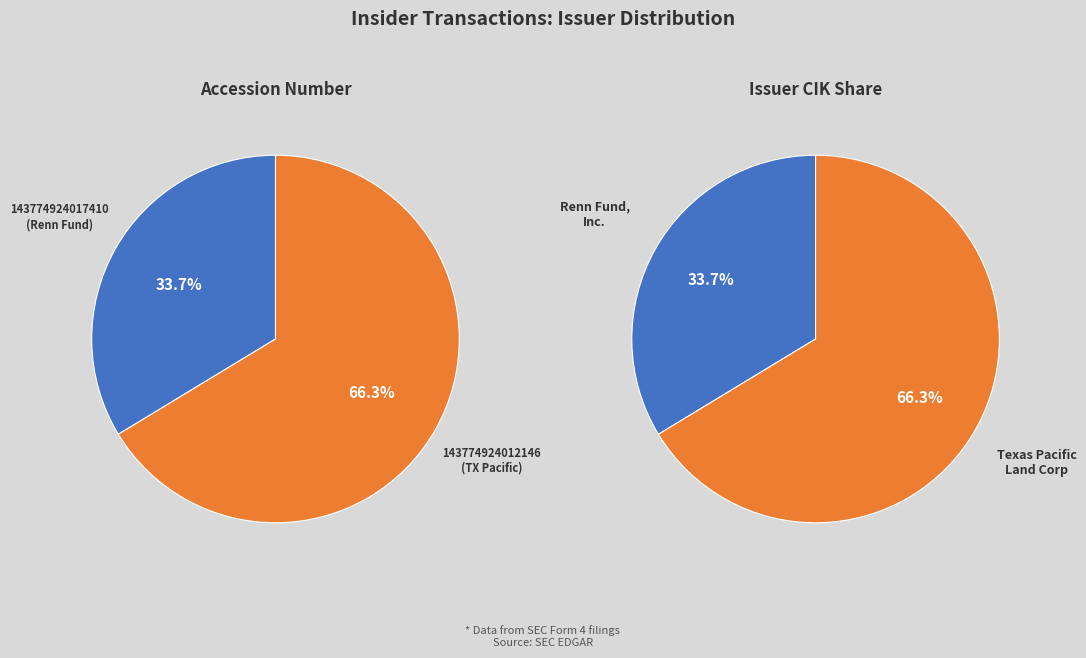

Does any single category account for the majority?

Yes